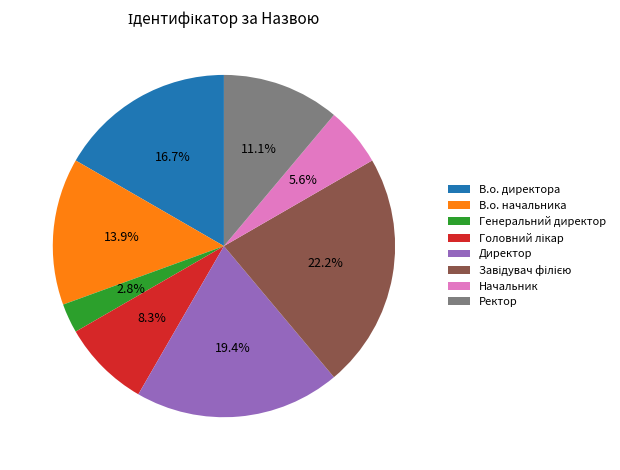

Does any single category account for the majority?

No